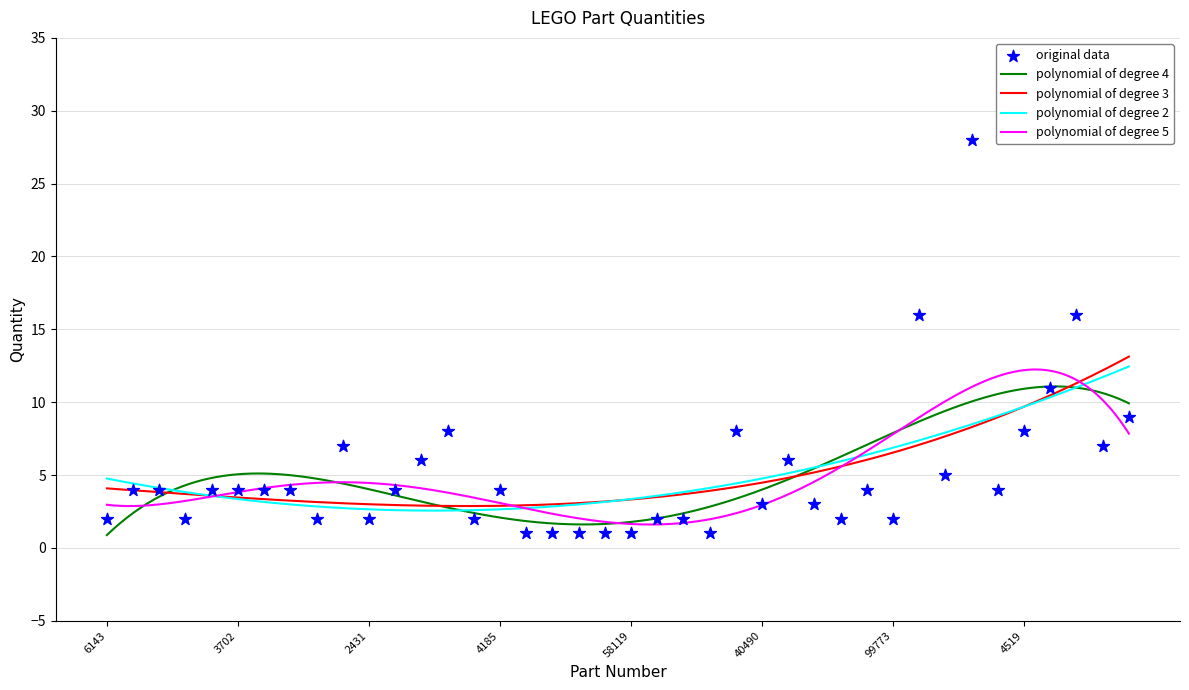

What is the ratio of the value at 32278 to the value at 6590?

0.4